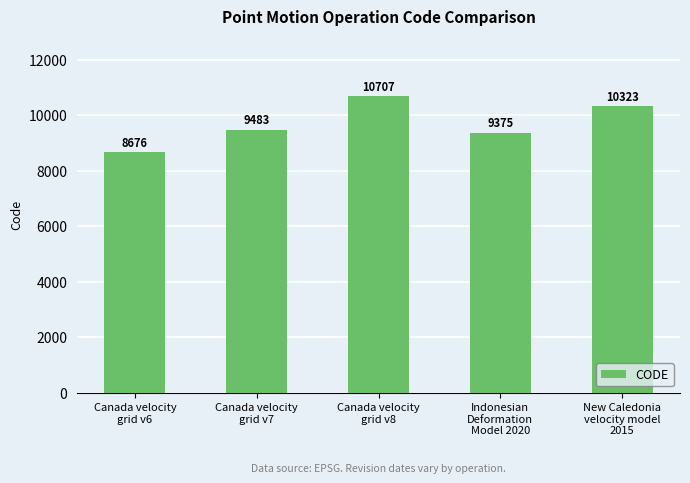

Rank the categories by value from lowest to highest.

Canada velocity
grid v6, Indonesian
Deformation
Model 2020, Canada velocity
grid v7, New Caledonia
velocity model
2015, Canada velocity
grid v8